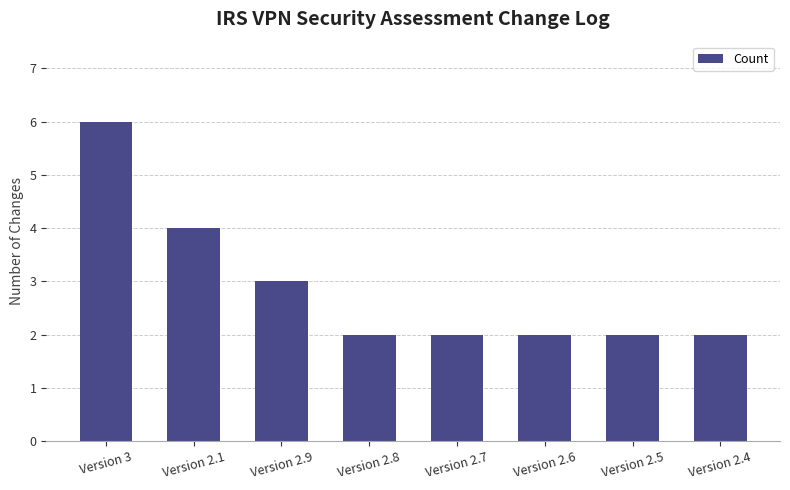

The value at Version 2.8 is 1. True or false?

False